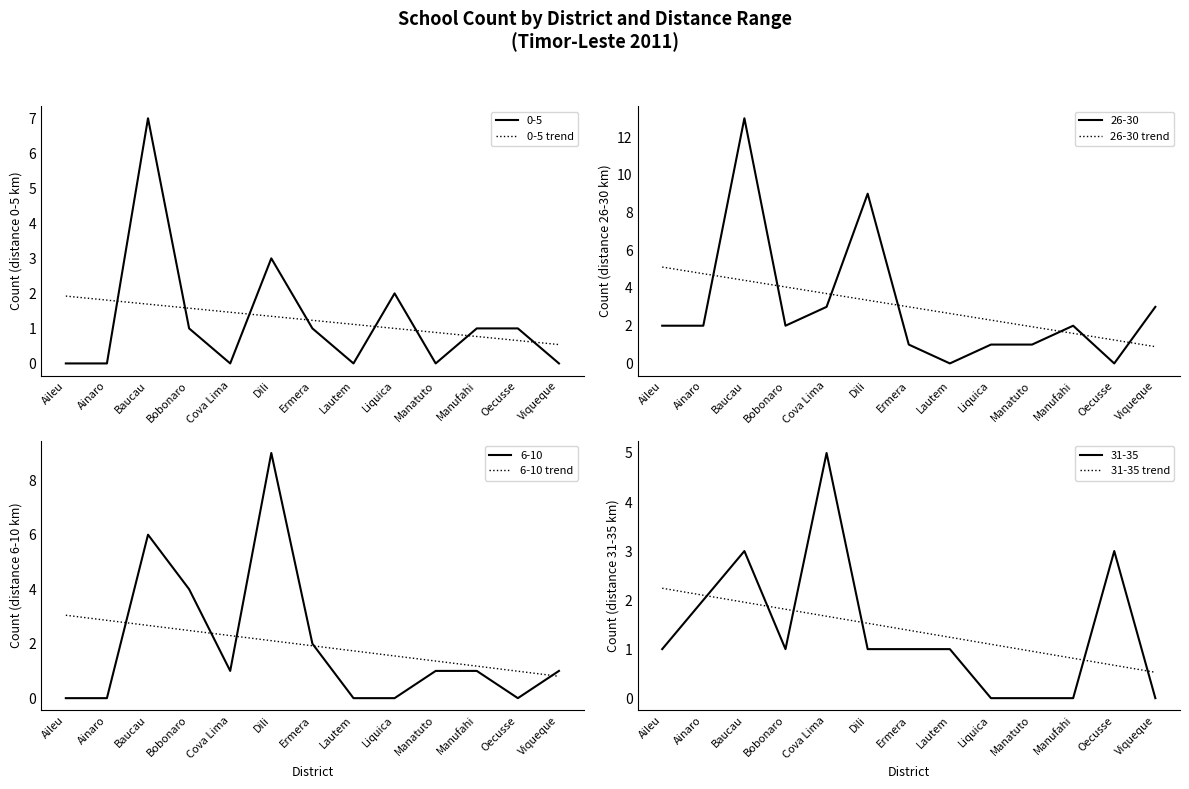

What is the approximate value of 0-5 trend at Baucau?

1.7